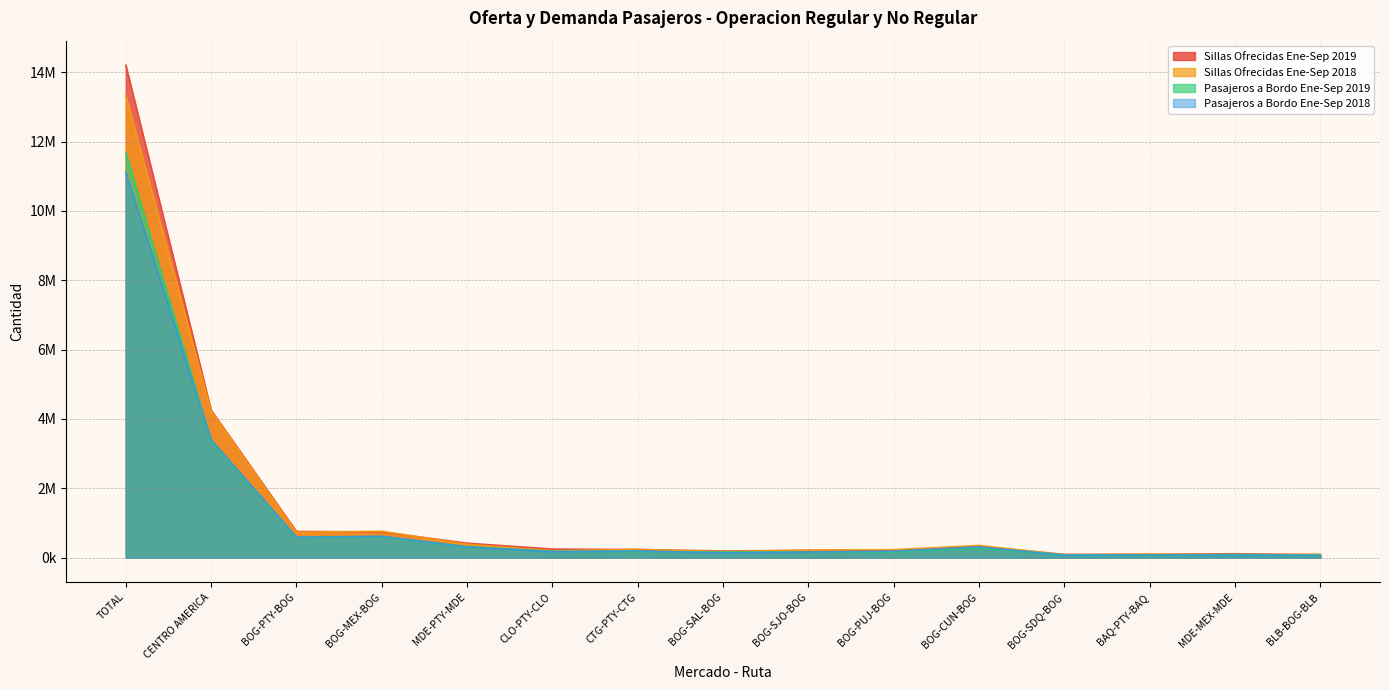

How many lines are shown in the chart?

4